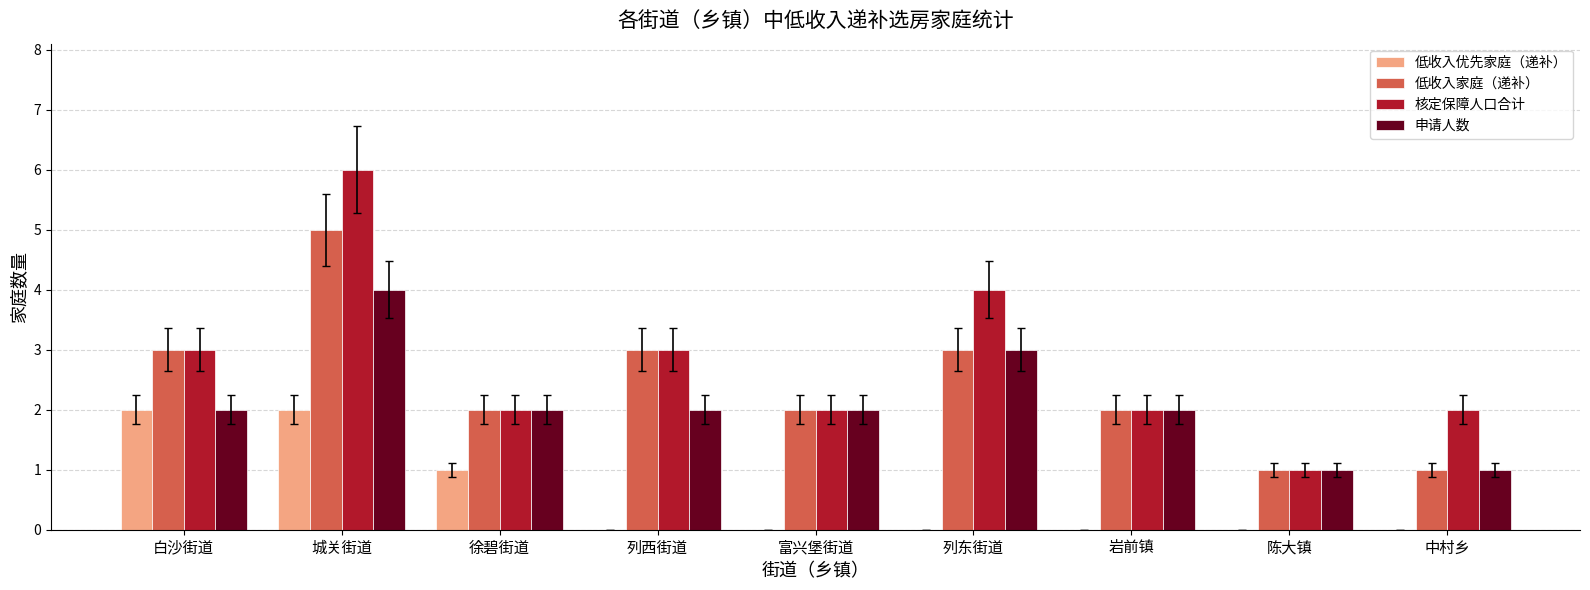

What is the total value across all series at 陈大镇?

3